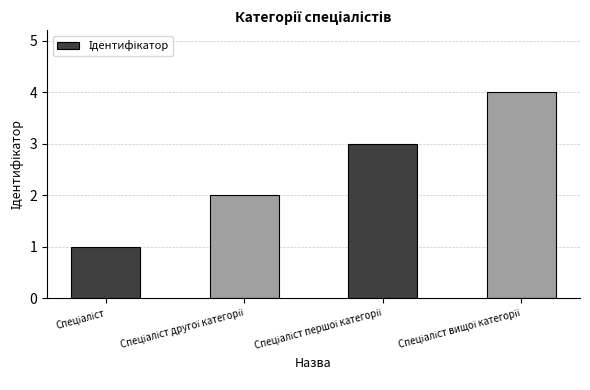

What is the difference between the maximum and minimum values?

3